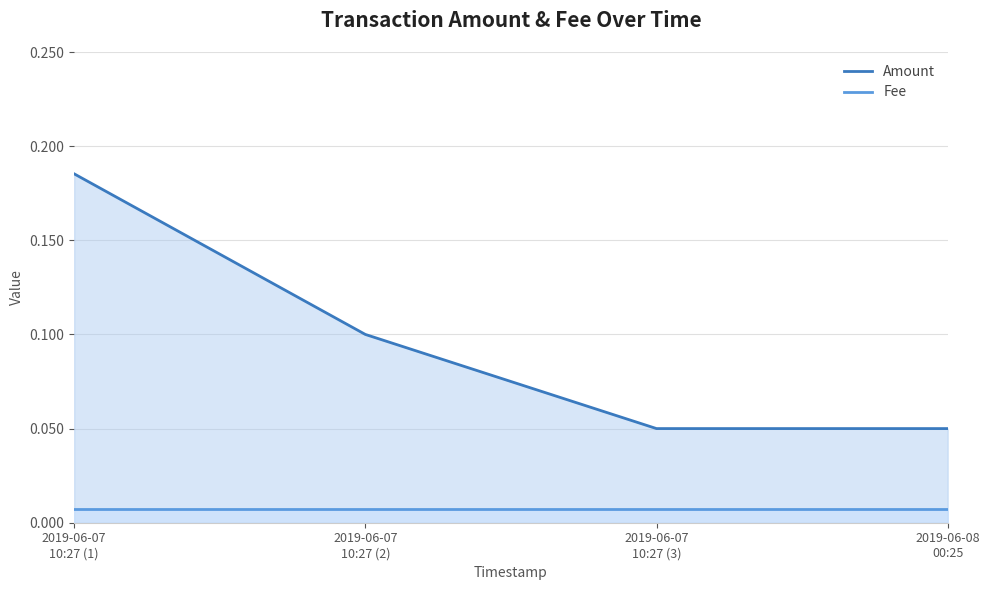

At which label does Fee reach its peak?

2019-06-07
10:27 (1)